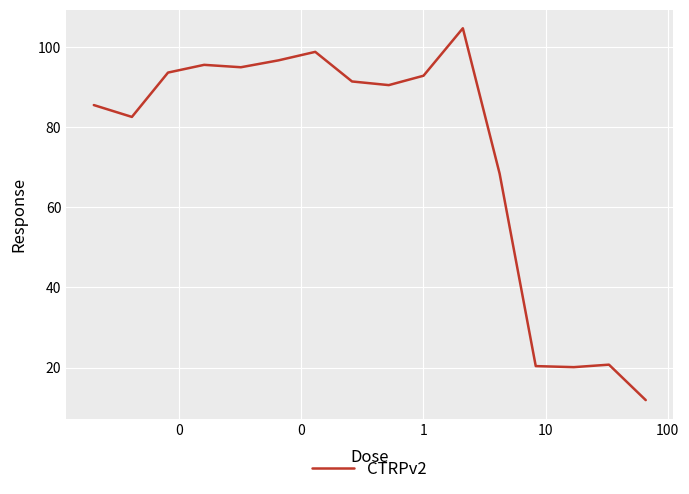

What is the difference between the maximum and minimum values?

92.8